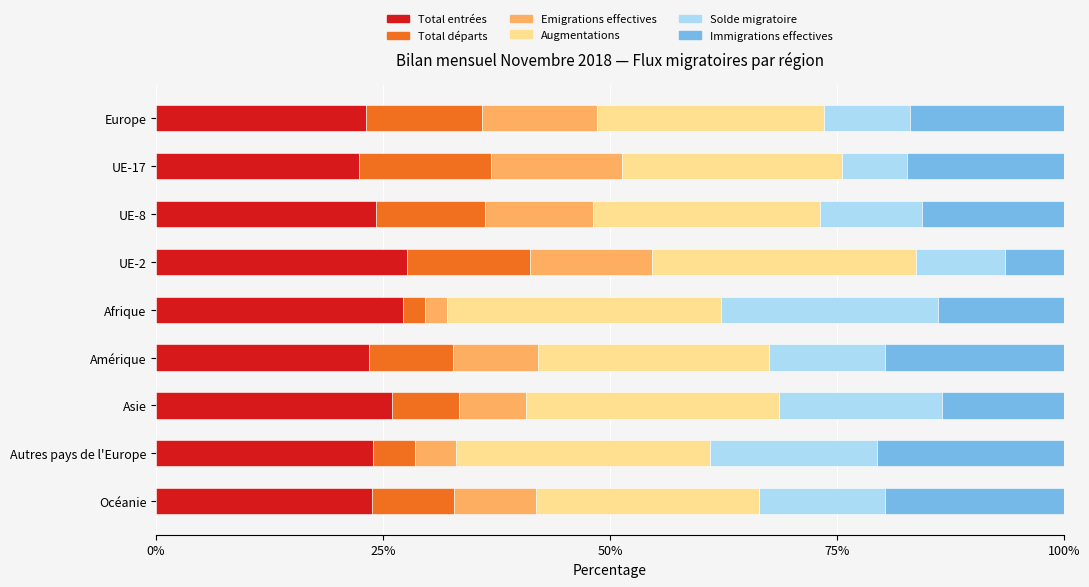

The value of Total entrées at UE-2 is 27.7. True or false?

True